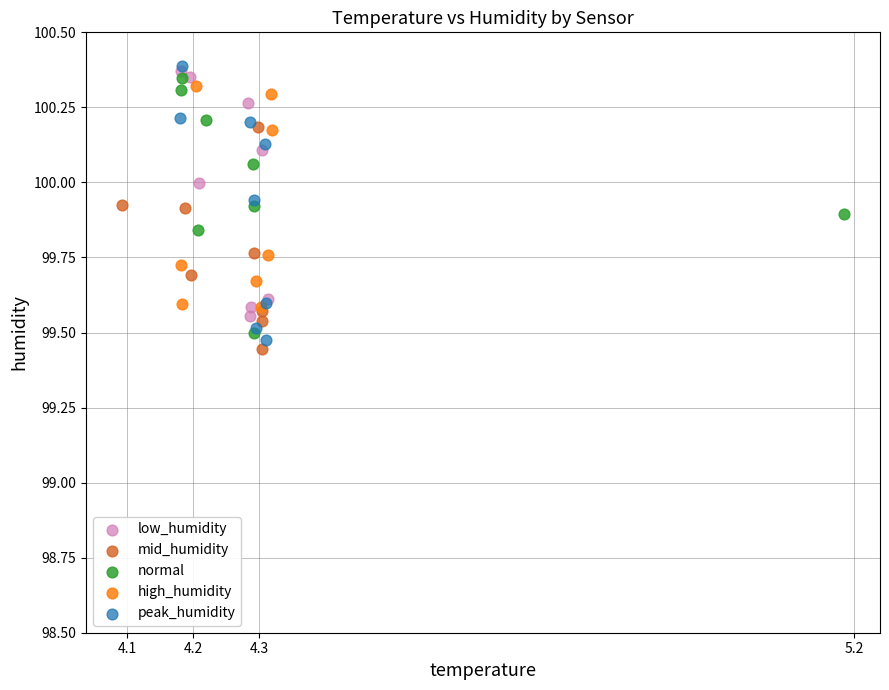

Which series has the largest Y range (max minus min)?

peak_humidity